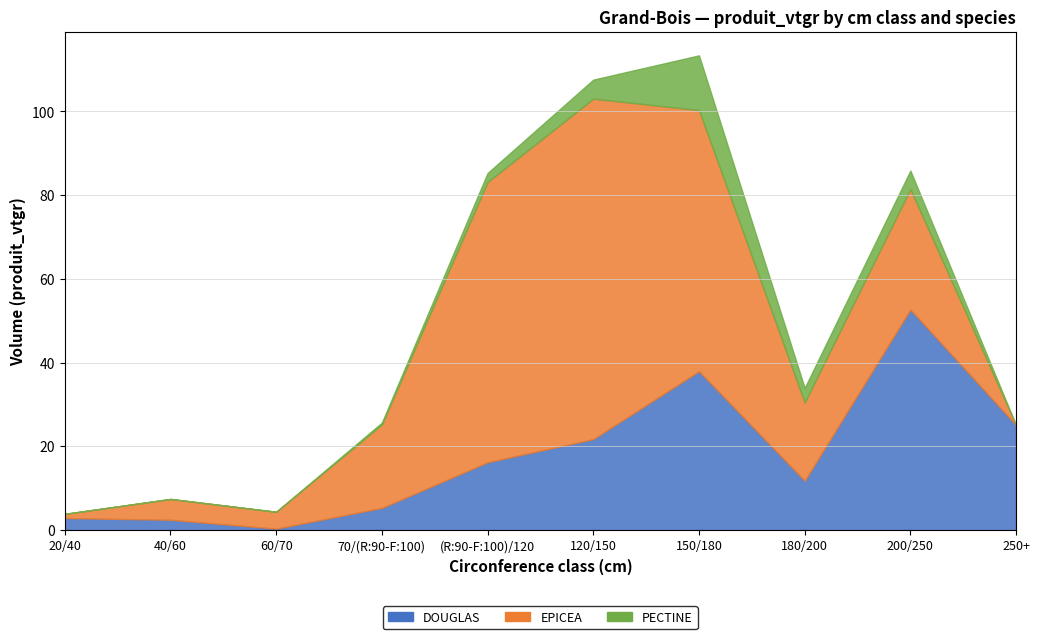

In PECTINE, how many points are higher than both neighbors (excluding endpoints)?

2